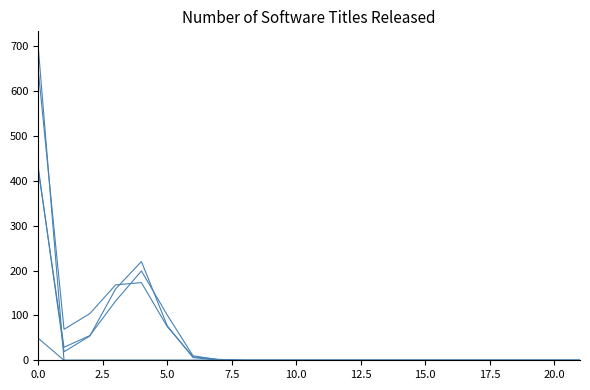

Count the number of data series in this chart.

5